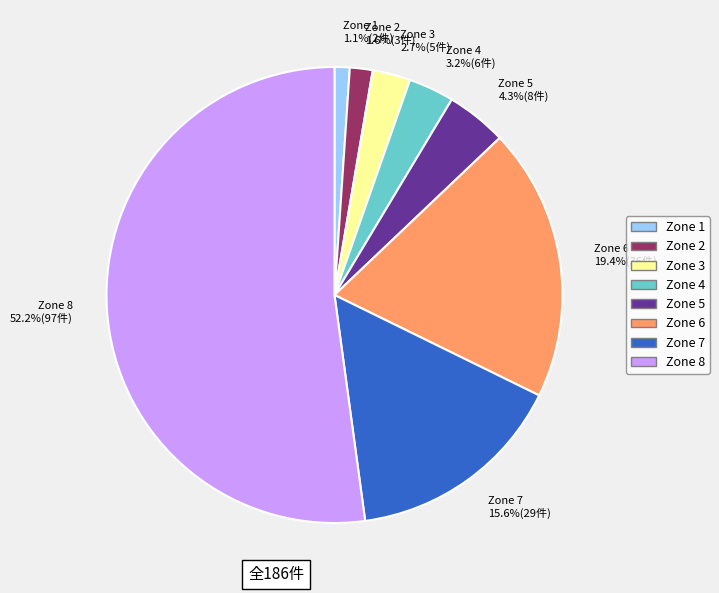

Which category has the biggest portion of the pie?

Zone 8